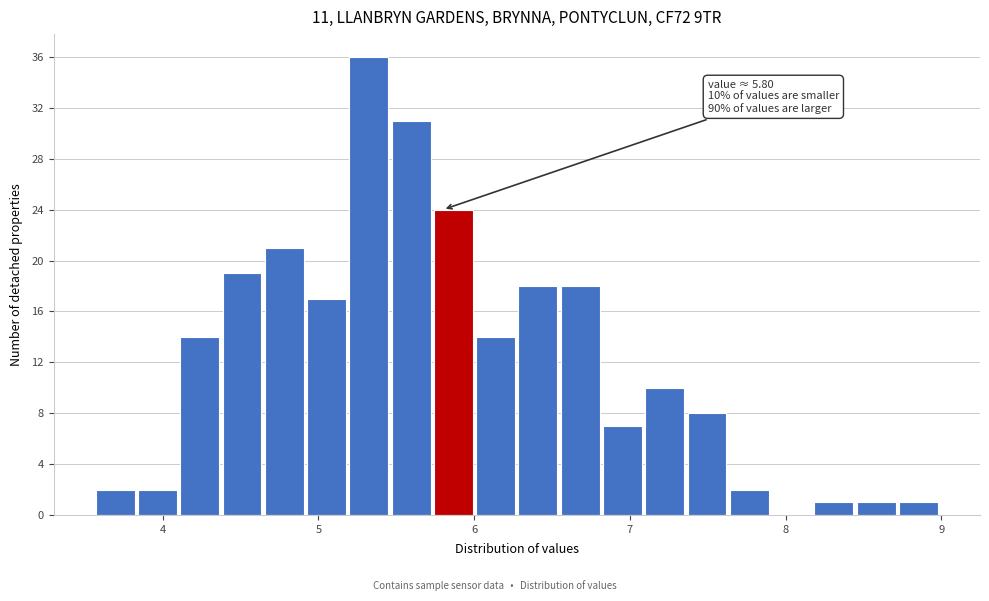

Read against the x-axis, roughly where is the centre of the tallest bar?

5.3